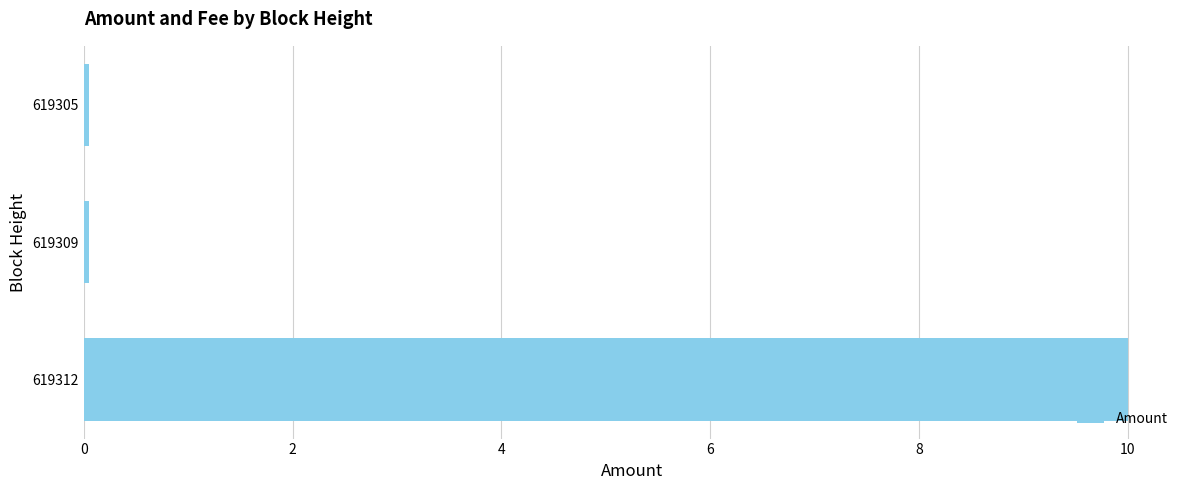

What is the sum of all values?

10.1